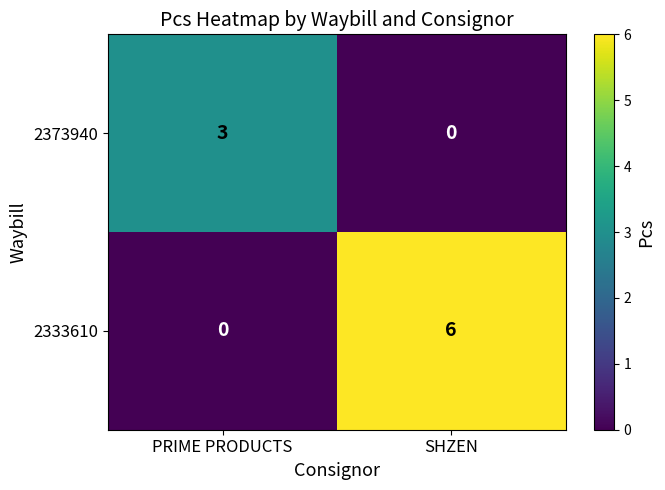

Rank the categories by 2333610 value from lowest to highest.

PRIME PRODUCTS, SHZEN